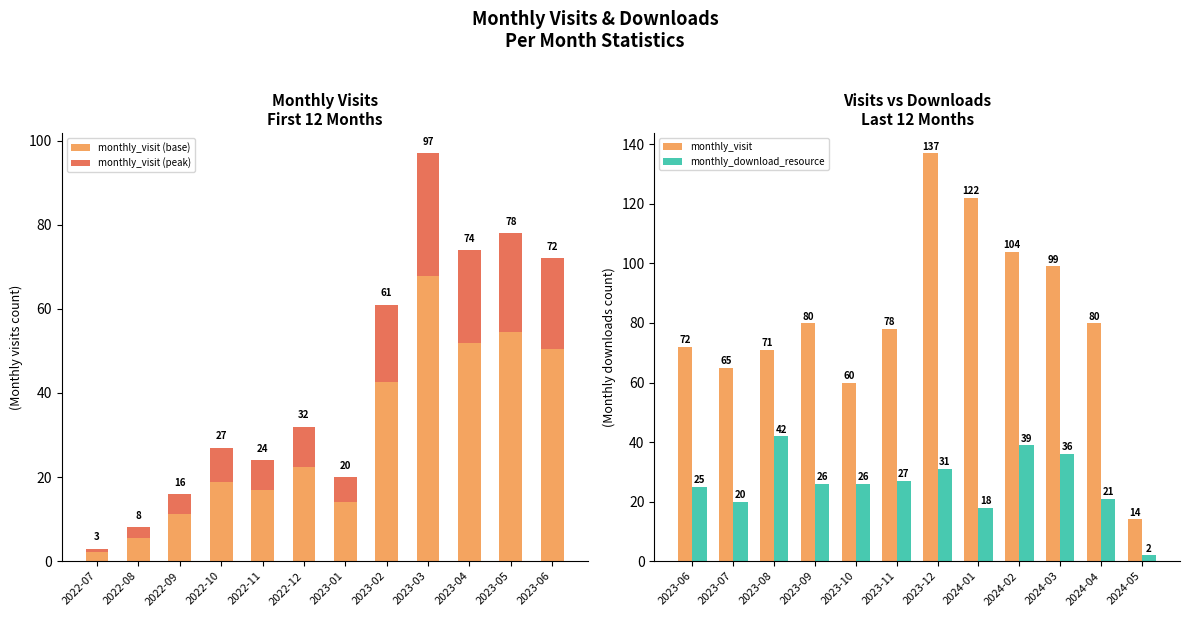

How many values in the monthly_download_resource series exceed 26?

5